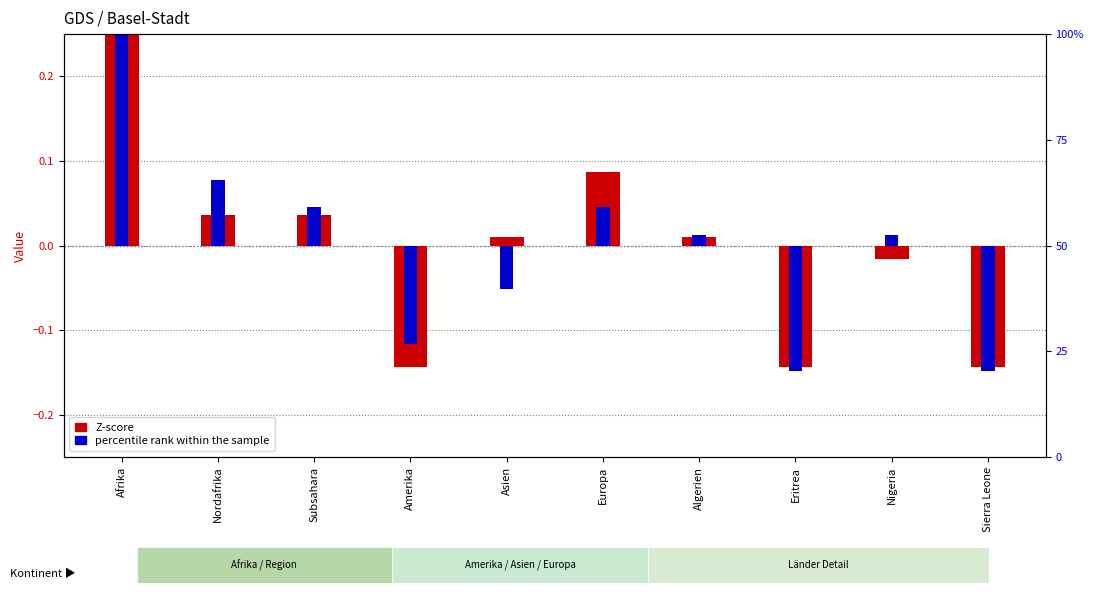

Is the value of Z-score (Ausreise) at Subsahara greater than the value of Percentile rank at Subsahara?

No